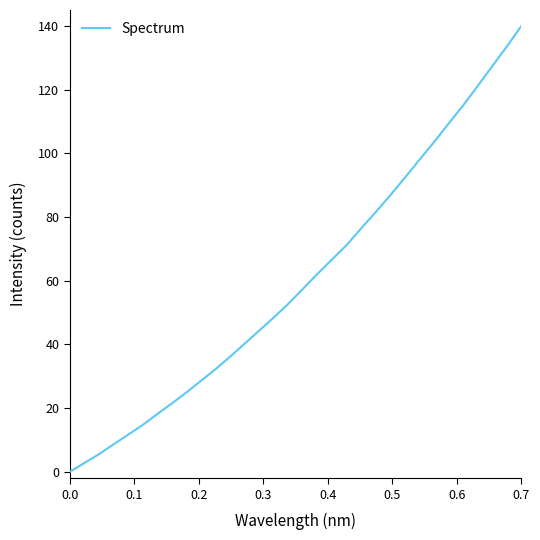

What is the greatest value displayed?

140.0